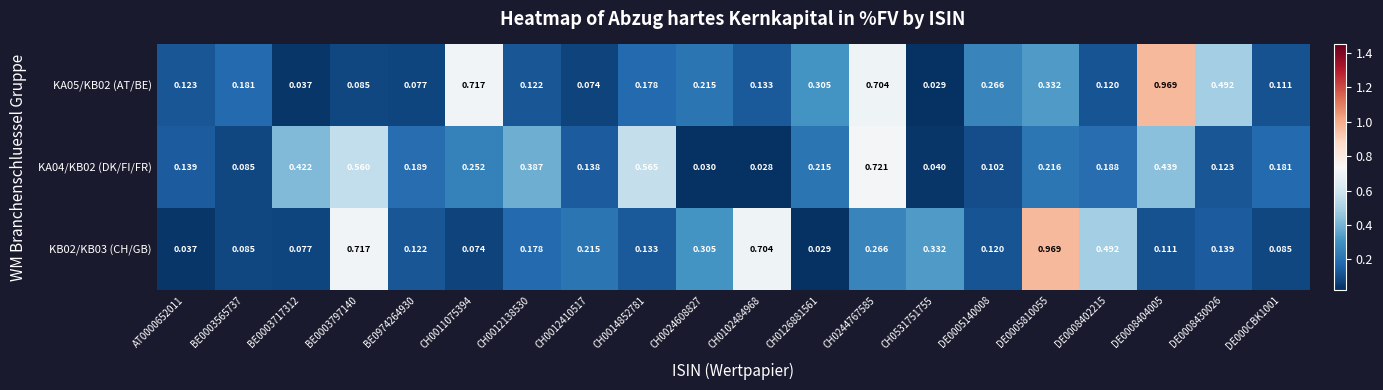

Is the value of KB02/KB03 (CH/GB) at CH0012138530 greater than the value of KA04/KB02 (DK/FI/FR) at DE000CBK1001?

No